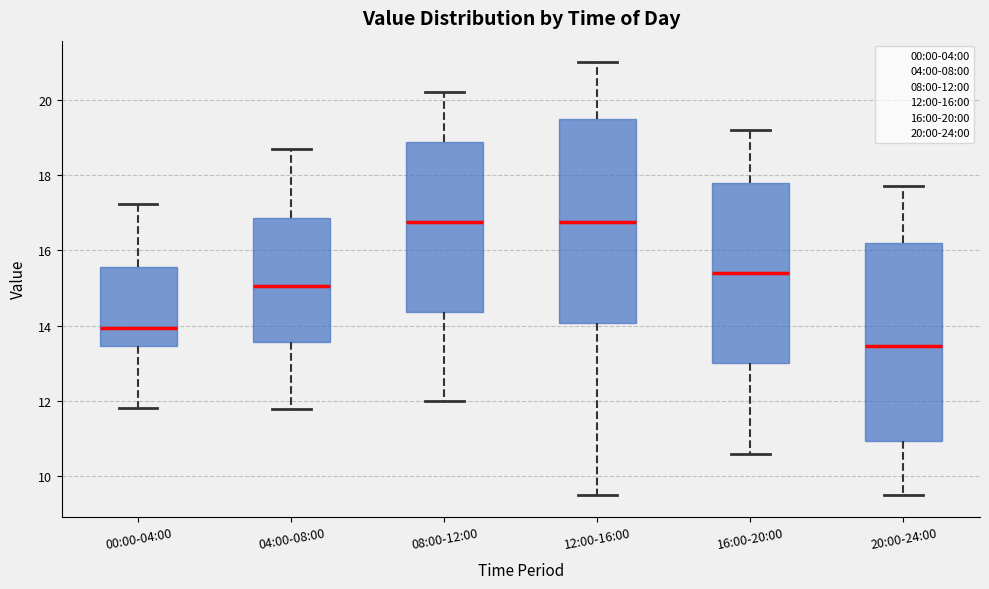

Reading left to right, transcribe this box plot: for each box, give where its median line is, the range the box spans, and where its two whiskers end, as read against the y-axis. The values are not printed on the chart, so give them approximately, as read against the axis.

00:00-04:00: median 14.0, box 13.4 to 15.6, whiskers 11.8 to 17.2
04:00-08:00: median 15.0, box 13.6 to 16.8, whiskers 11.8 to 18.8
08:00-12:00: median 16.8, box 14.4 to 18.8, whiskers 12.0 to 20.2
12:00-16:00: median 16.8, box 14.0 to 19.6, whiskers 9.6 to 21.0
16:00-20:00: median 15.4, box 13.0 to 17.8, whiskers 10.6 to 19.2
20:00-24:00: median 13.4, box 11.0 to 16.2, whiskers 9.6 to 17.8